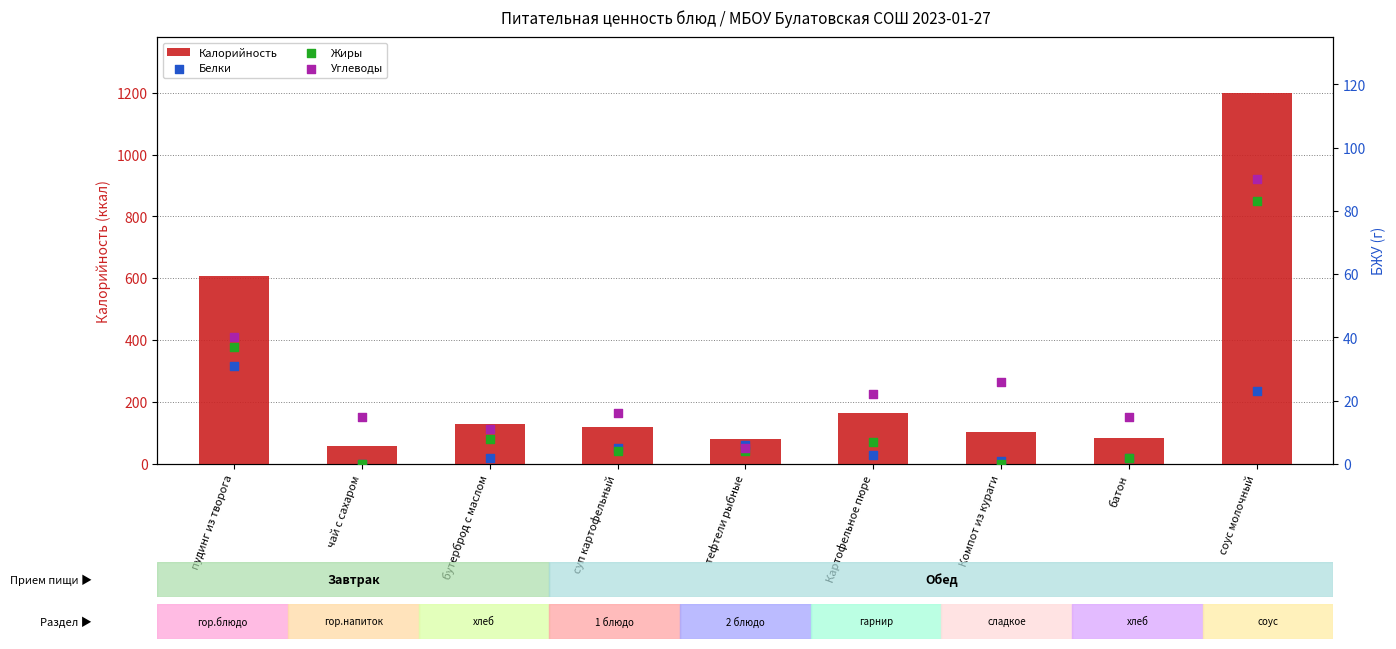

Which series contains the highest Y value?

Калорийность